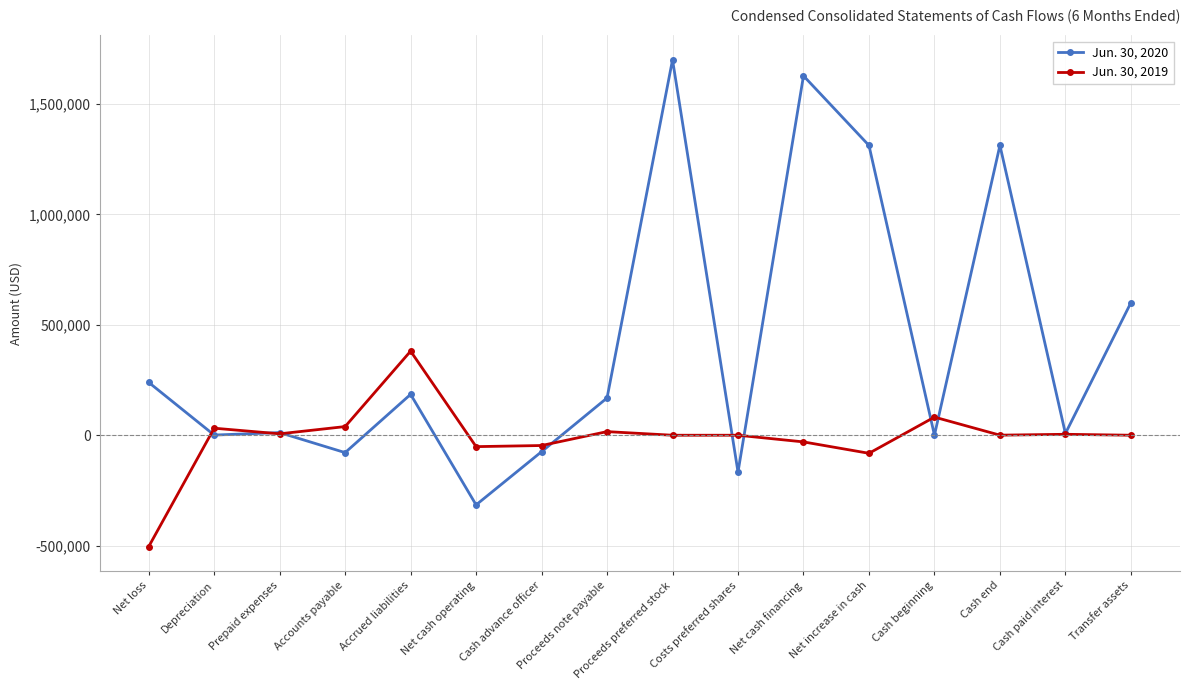

What is the lowest value of the Jun. 30, 2019 series?

-504440